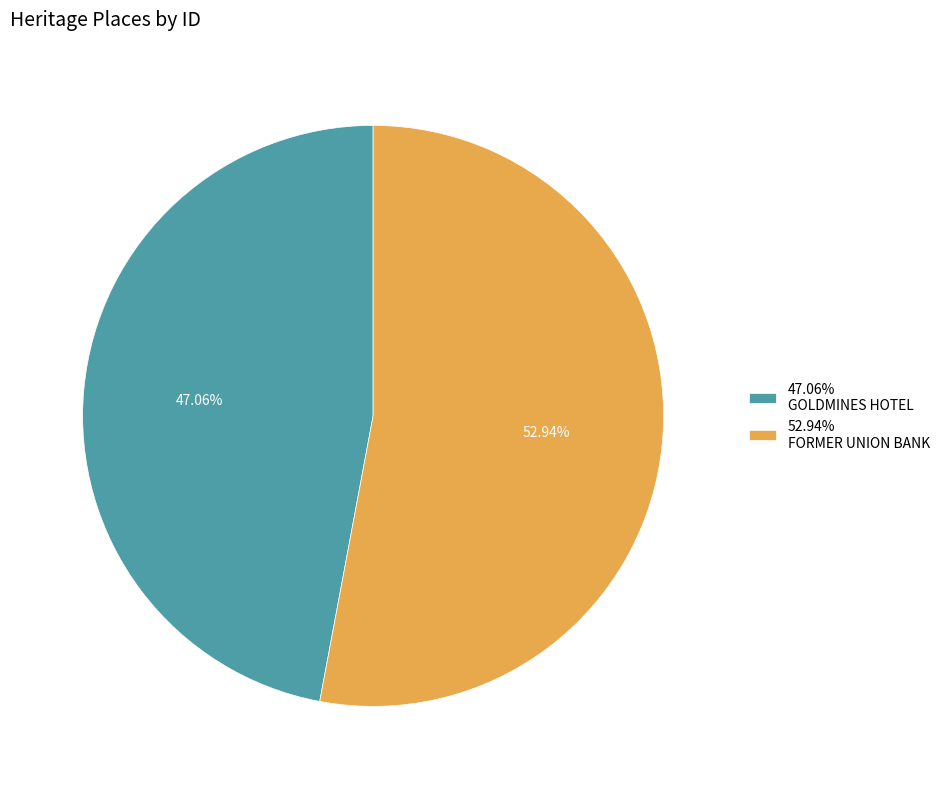

Approximately how many times larger is the value at 52.94% FORMER UNION BANK compared to 47.06% GOLDMINES HOTEL?

1.1